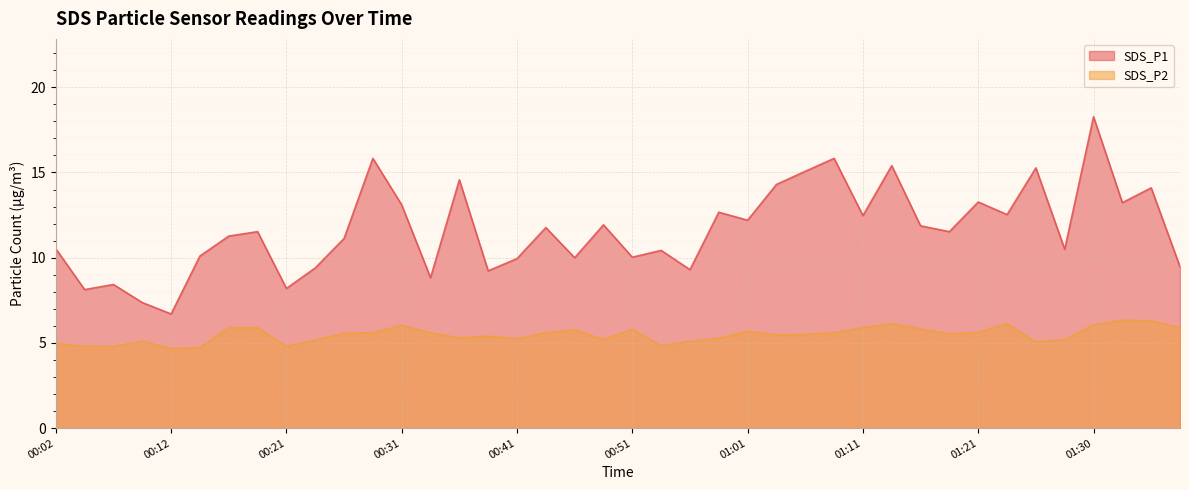

Read the SDS_P2 value at 00:48.

5.2